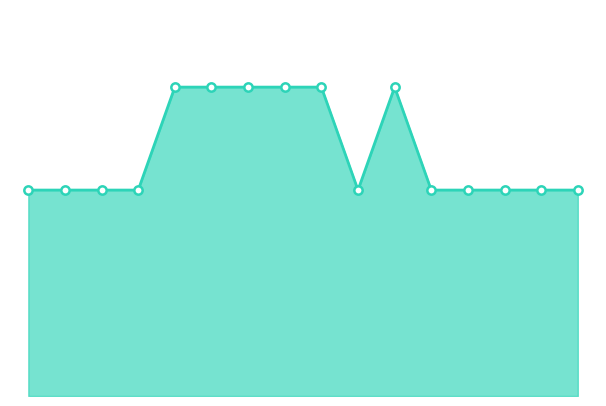

Does the chart have visible grid lines?

No